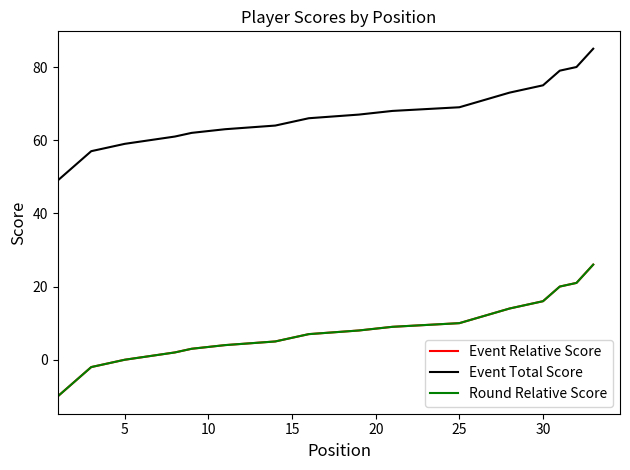

What is the label of the 27th point from the right?

5